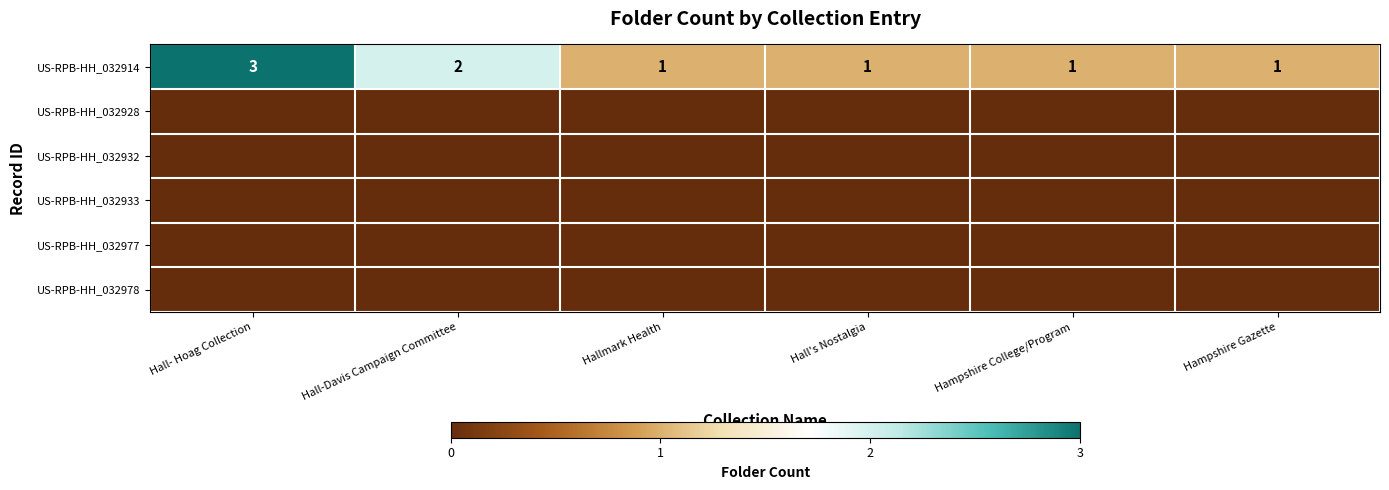

What is the spread (max minus min) of values at Hall-Davis Campaign Committee?

2